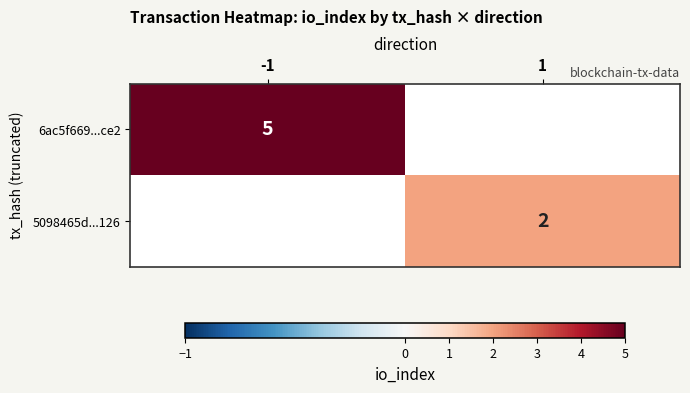

Is it true that 5098465d...126 equals 3 at 1?

False